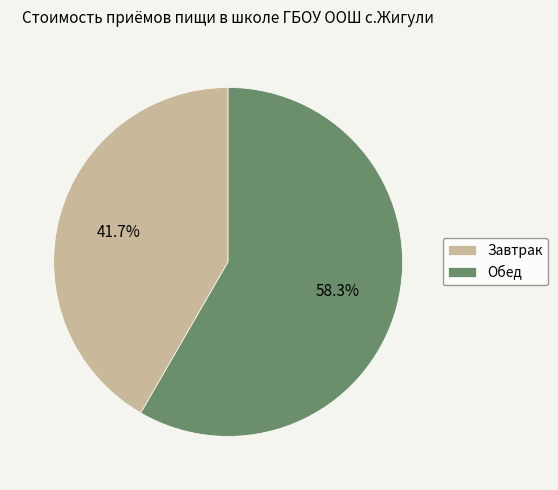

What percentage is NOT represented by Обед?

41.7%